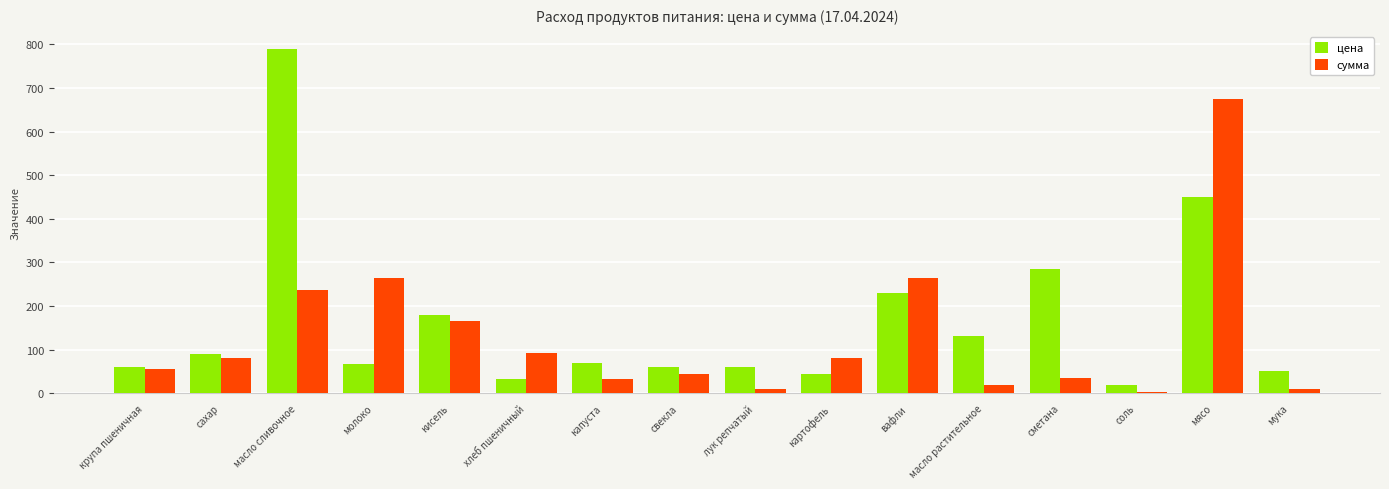

True or false: цена has a value of 412.6 at сметана.

False